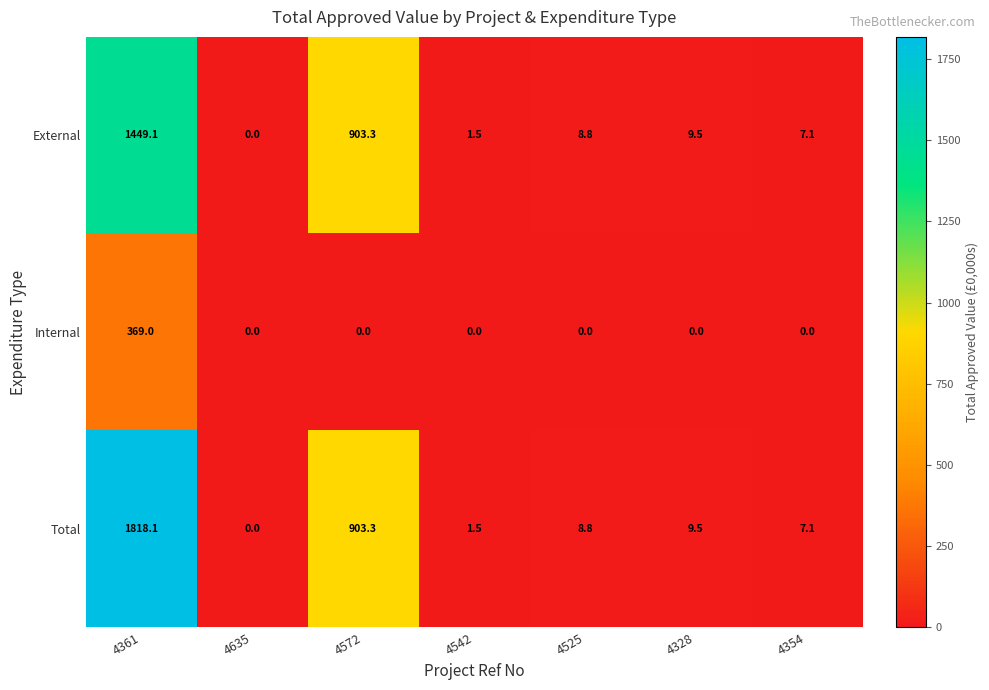

What is the difference between the maximum and second lowest values in the External series?

1447.6